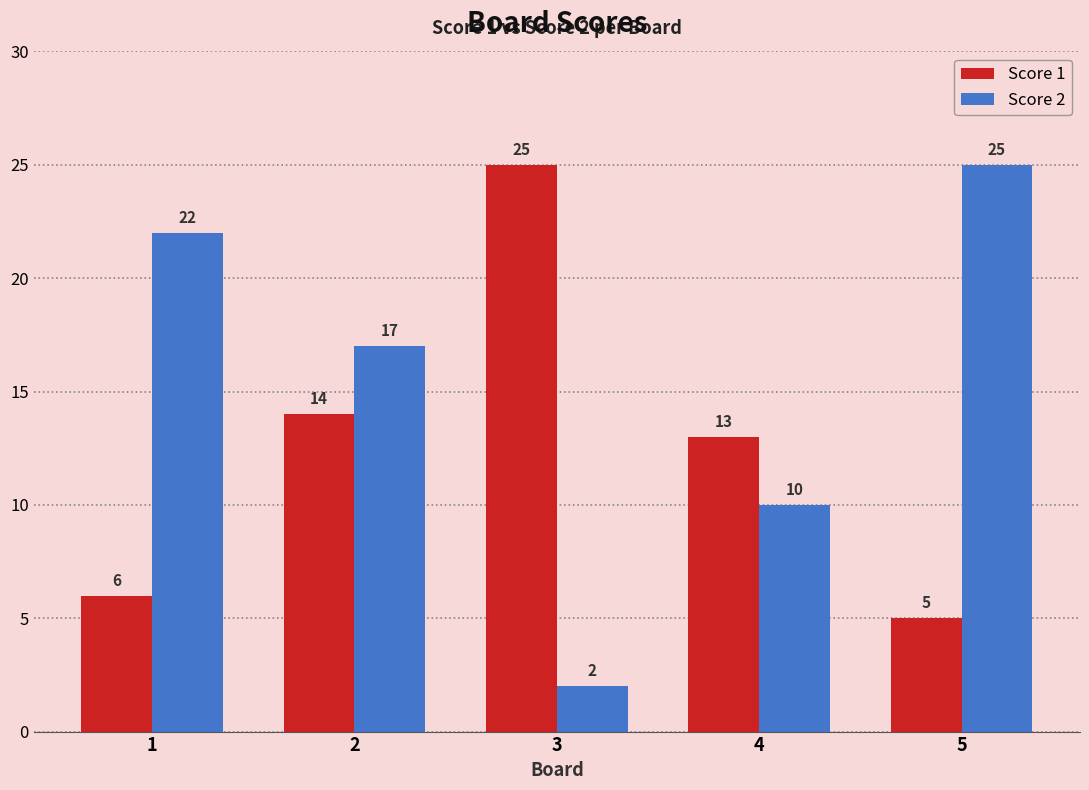

The Score 2 series shows 11 at 5. True or false?

False